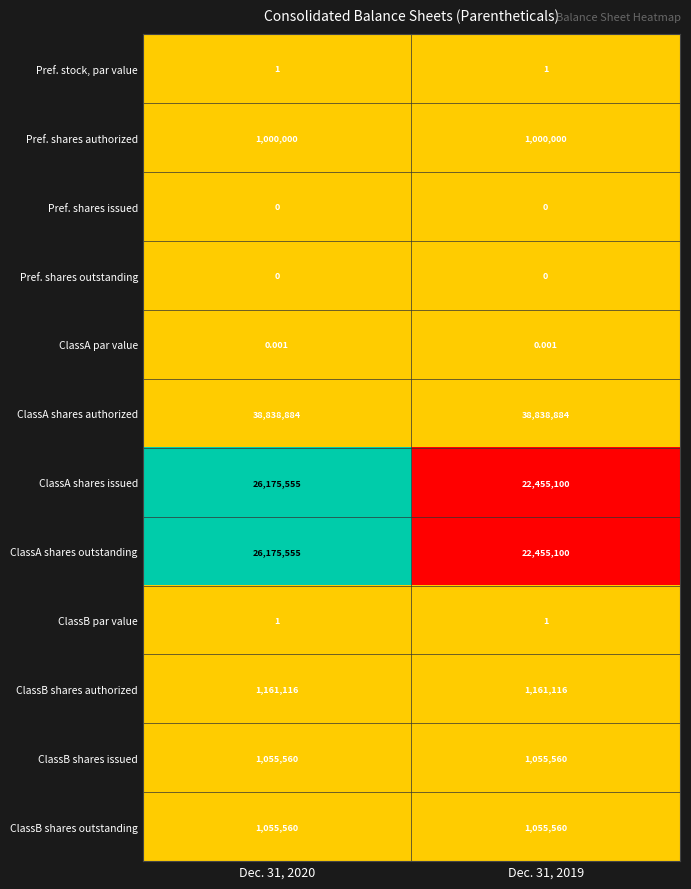

How many distinct data groups are displayed?

12